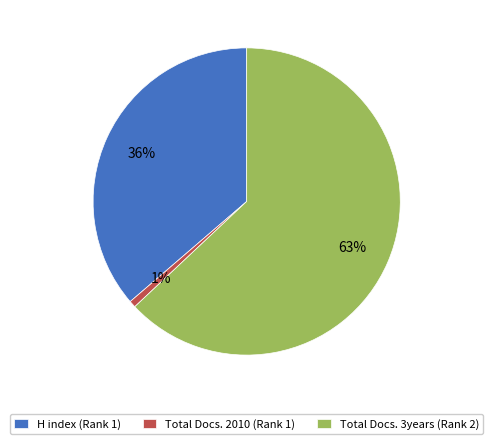

To the nearest percent, what is the combined percentage of Total Docs. 3years (Rank 2) and H index (Rank 1)?

99%